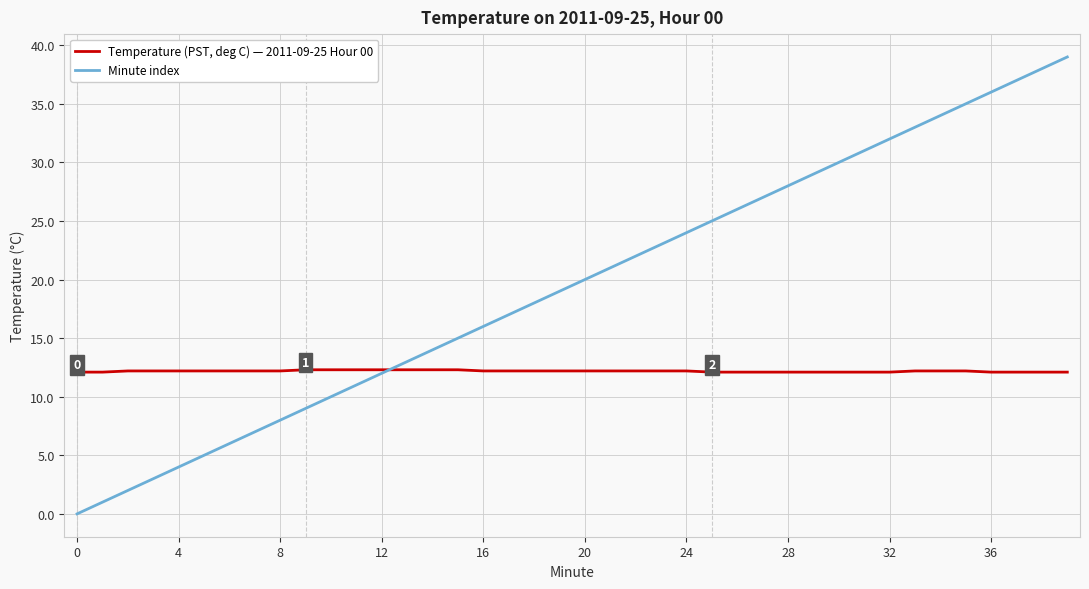

Which series has the largest total across all categories?

Minute index